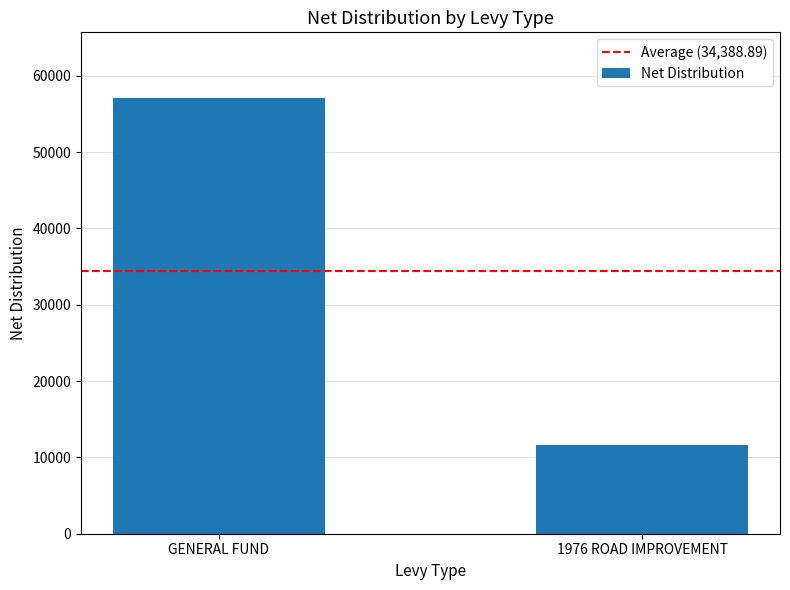

What is the label of the 2nd bar from the right?

GENERAL FUND